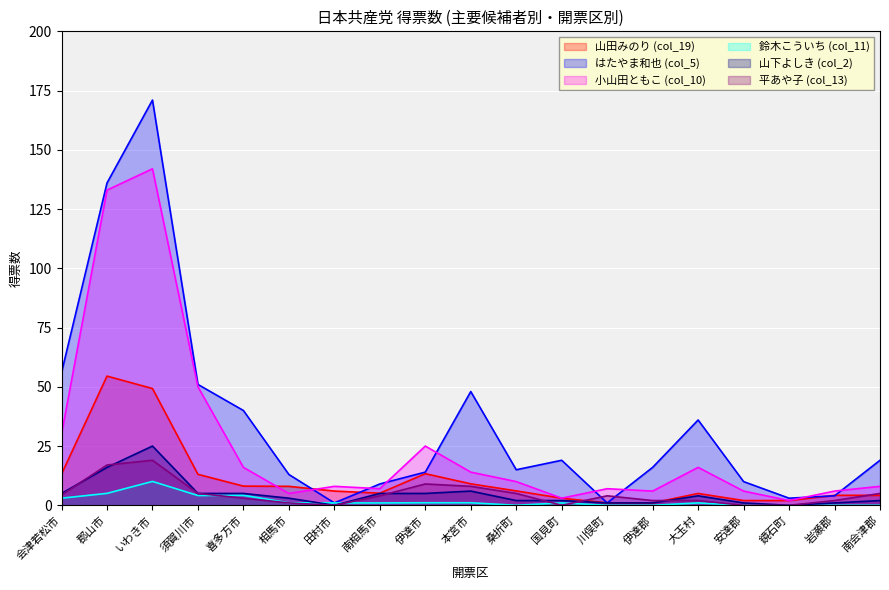

Read the 山田みのり (col_19) value at 相馬市.

8.0